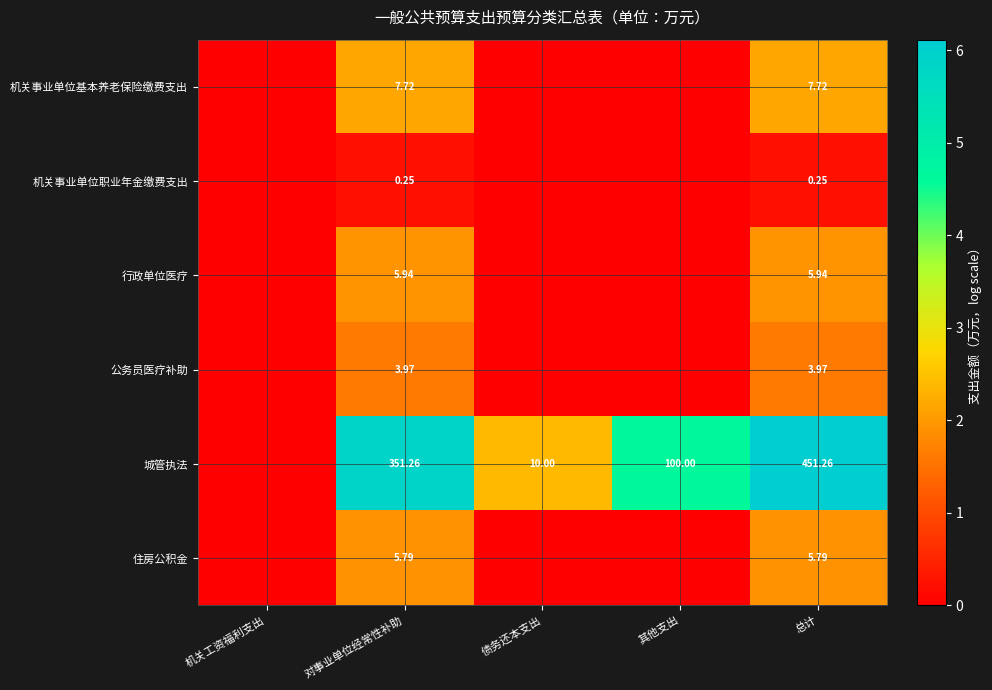

Rank the series by their maximum value, from lowest to highest.

机关事业单位职业年金缴费支出, 公务员医疗补助, 住房公积金, 行政单位医疗, 机关事业单位基本养老保险缴费支出, 城管执法